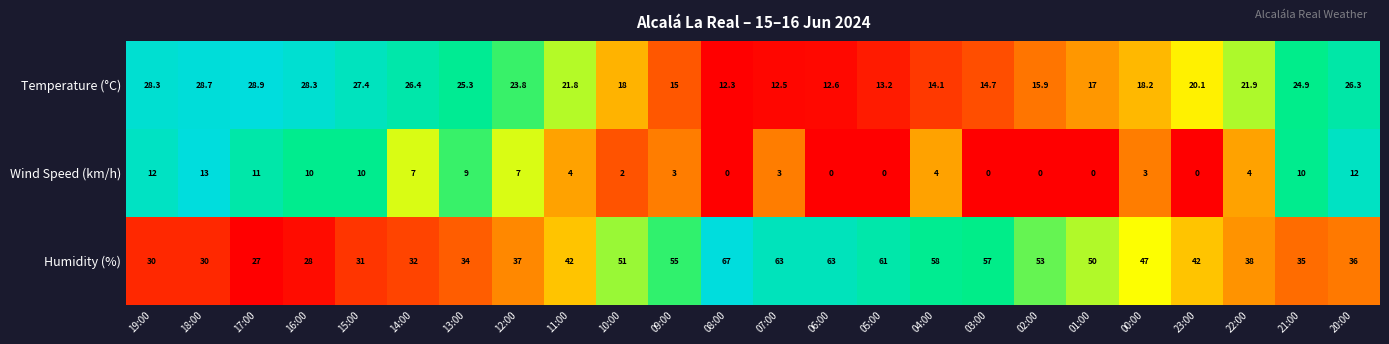

Read the Temperature (°C) value at 14:00.

26.4